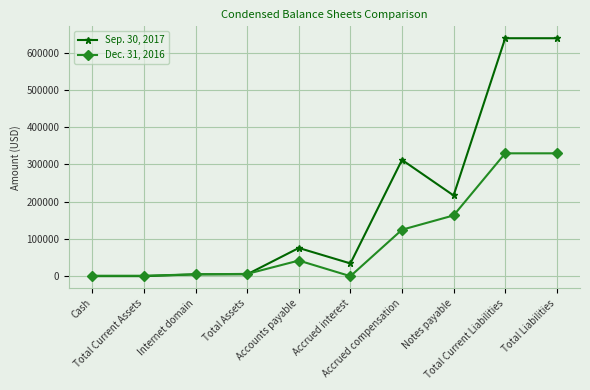

What is the label of the 8th point from the left?

Notes payable